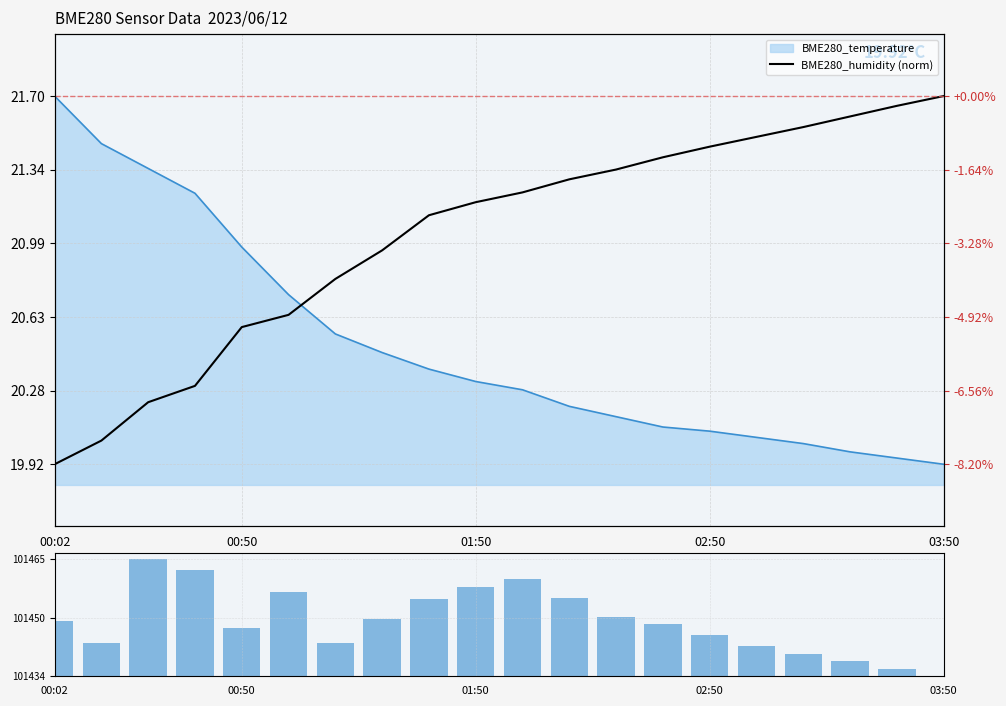

True or false: BME280_humidity (norm) has a value of 21.7 at 18.

True